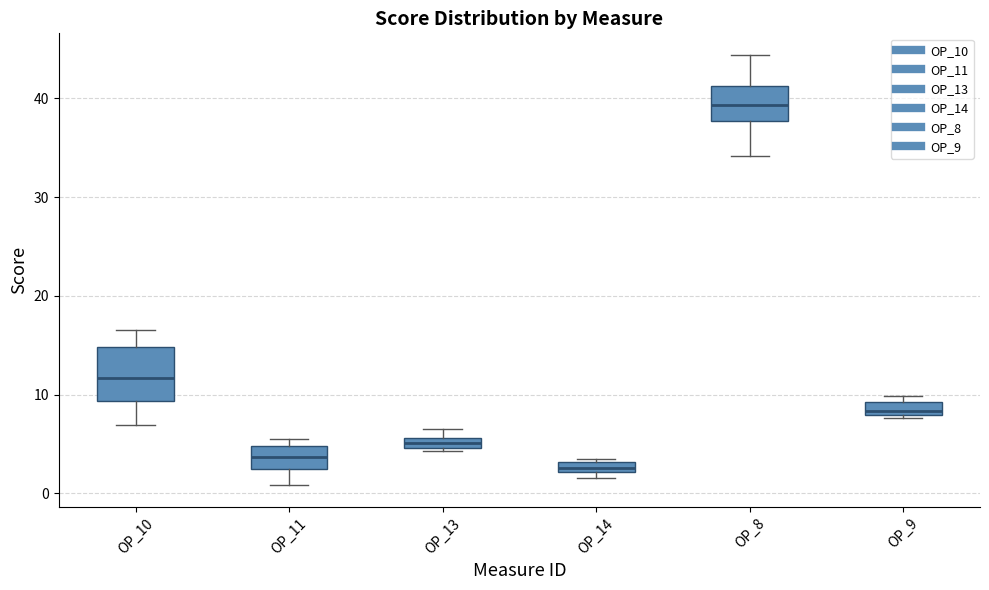

Where does the upper whisker of the box for OP_10 end on the y-axis? The values are not printed on the chart, so give them approximately, as read against the axis.

17